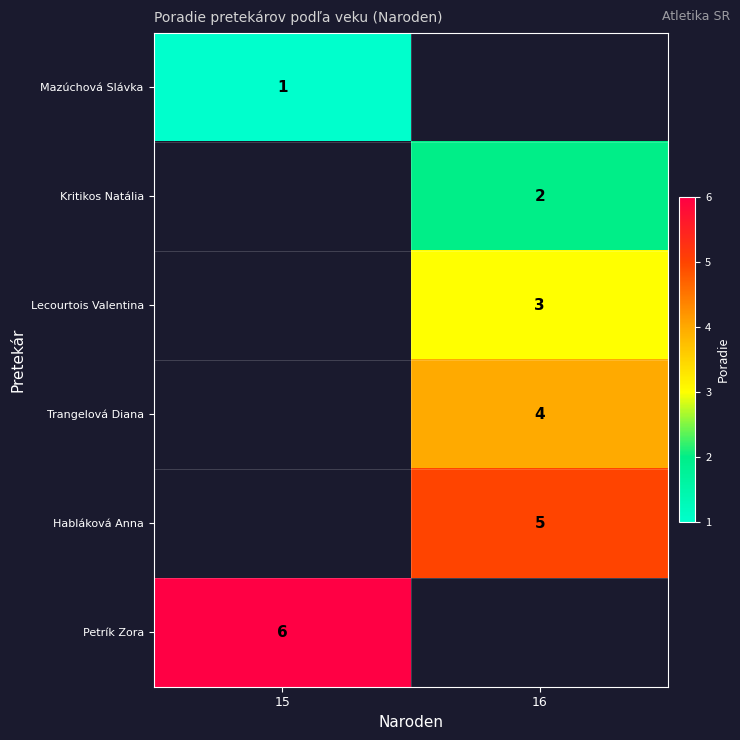

True or false: Petrík Zora has a value of 6 at 15.

True